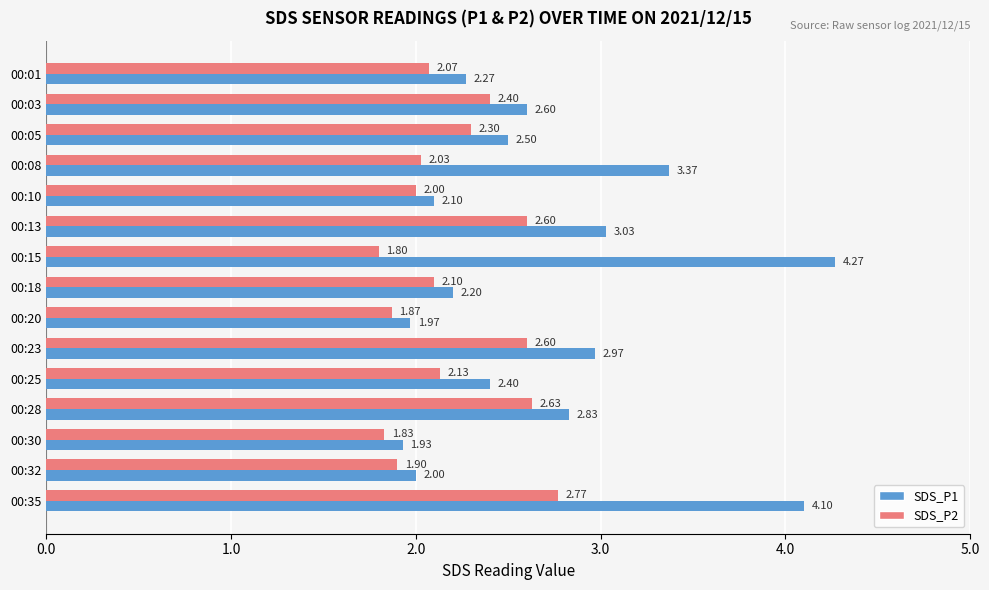

What is the difference between the maximum and second lowest values in the SDS_P1 series?

2.3